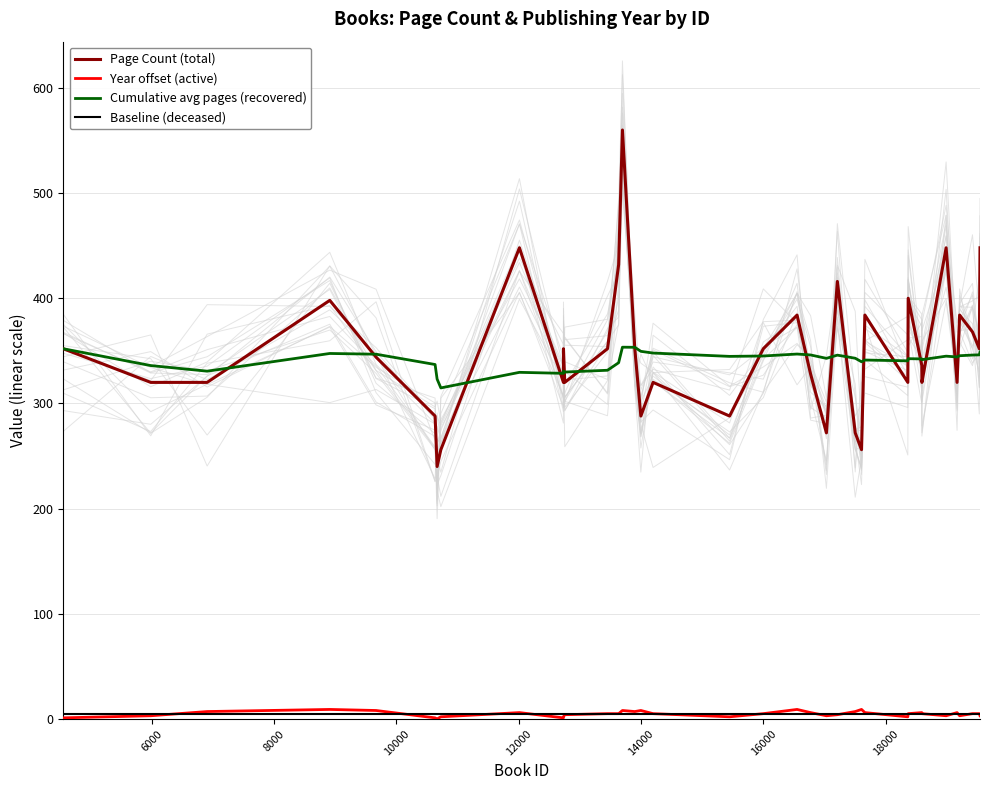

List the series in order of their peak value, lowest first.

Baseline (deceased), Year offset (active), Cumulative avg pages (recovered), Page Count (total)